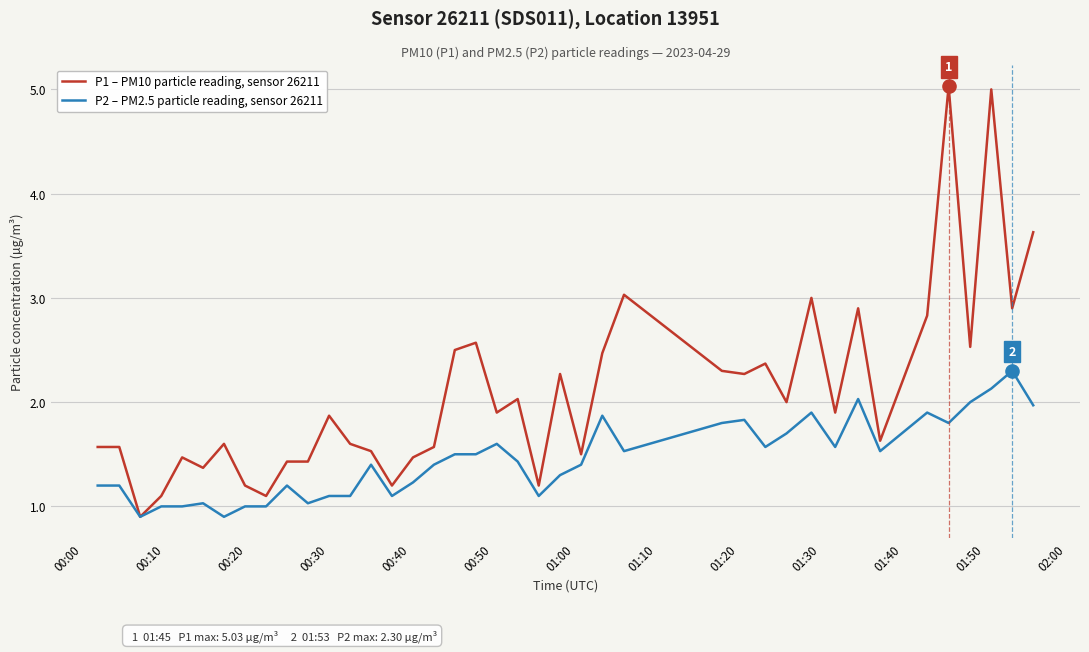

What are all the series names shown in the legend?

P1 – PM10 particle reading, sensor 26211, P2 – PM2.5 particle reading, sensor 26211